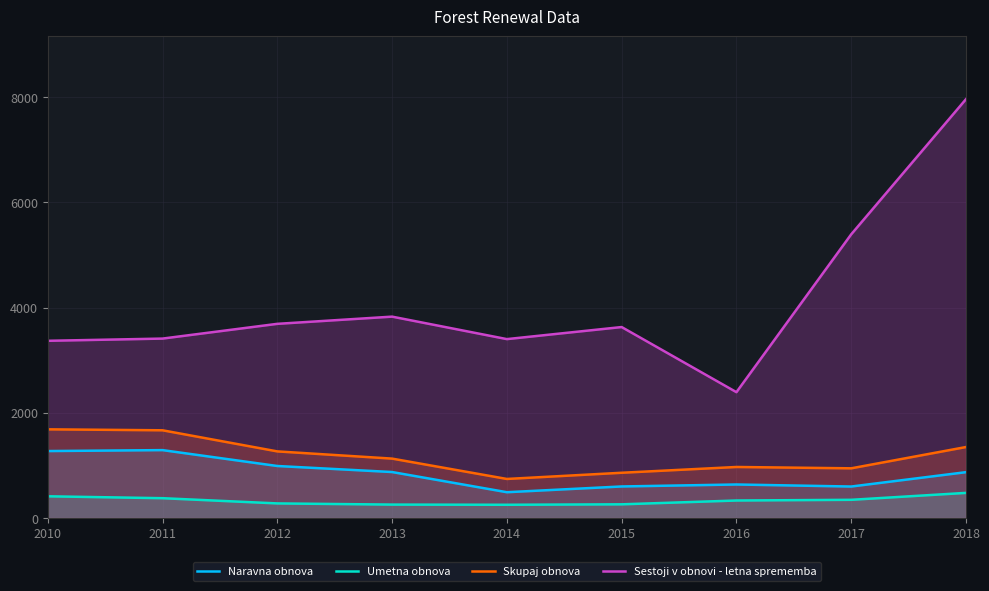

True or false: Umetna obnova and Sestoji v obnovi - letna sprememba intersect in this chart.

False